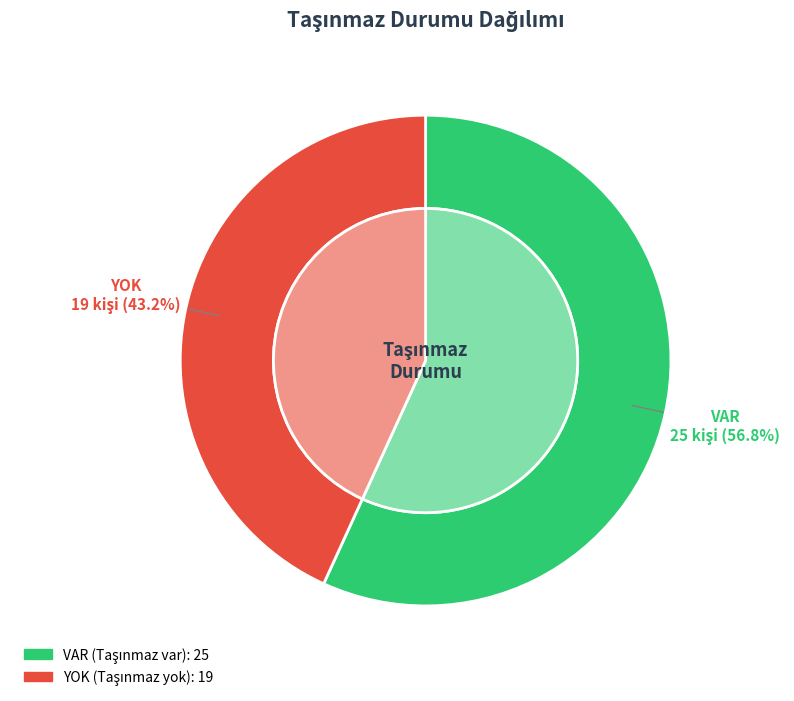

What portion of the pie excludes YOK?

56.8%